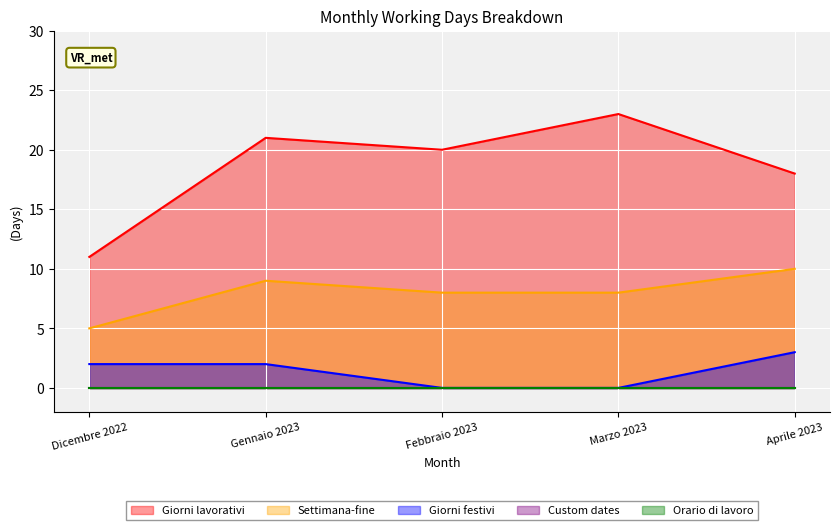

Which series has the largest range (max minus min)?

Giorni lavorativi